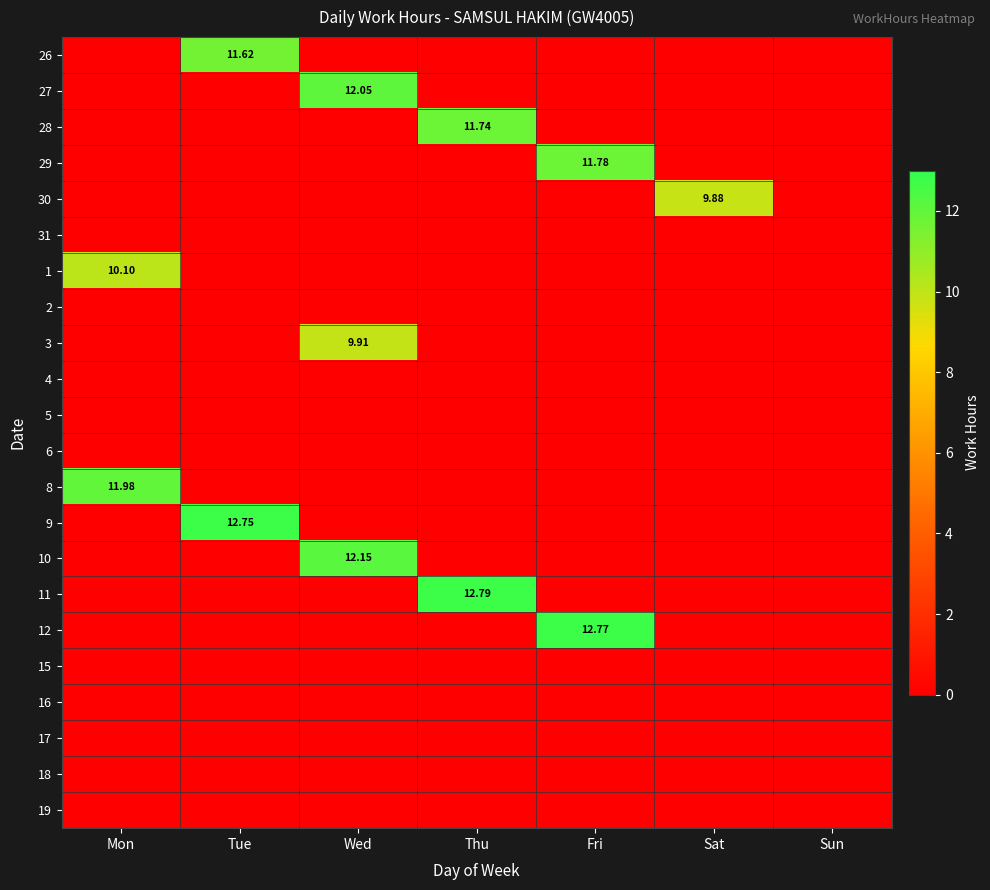

Count the number of data series in this chart.

22